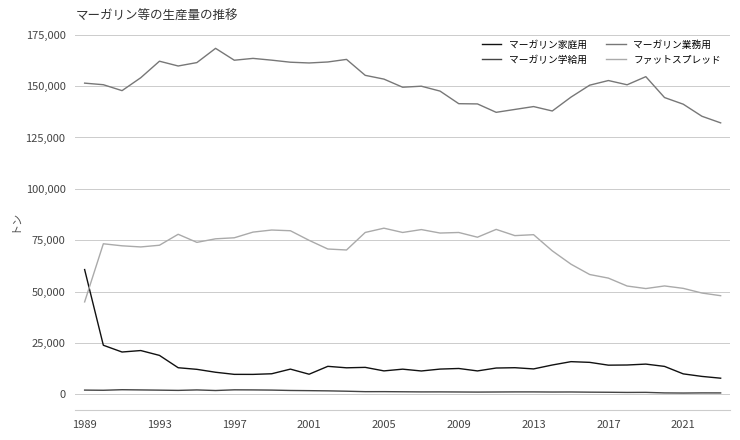

Which series has the largest total across all categories?

マーガリン業務用